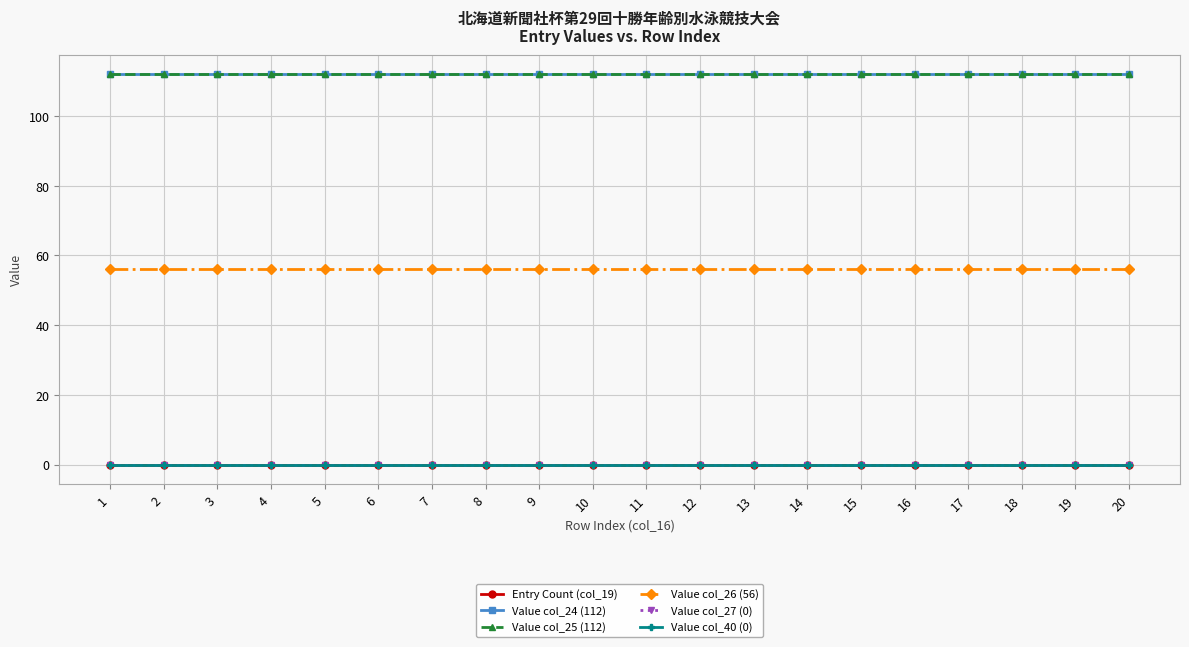

Is this an area chart (filled region under the line)?

No